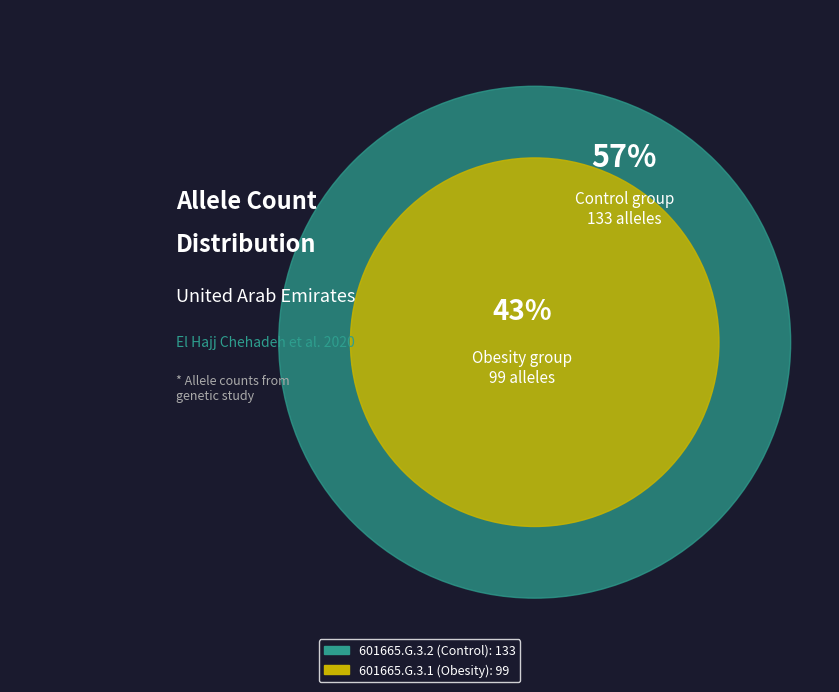

To the nearest percent, what is the difference between the 601665.G.3.1 (Obesity) and 601665.G.3.2 (Control) slice percentages?

15%